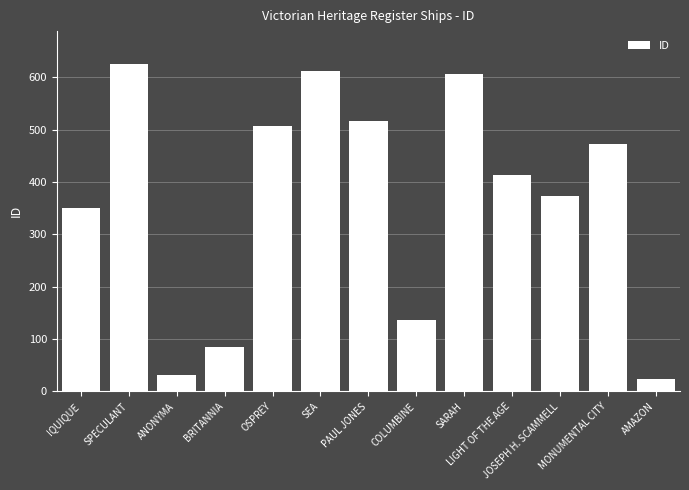

Rank the categories by value from highest to lowest.

SPECULANT, SEA, SARAH, PAUL JONES, OSPREY, MONUMENTAL CITY, LIGHT OF THE AGE, JOSEPH H. SCAMMELL, IQUIQUE, COLUMBINE, BRITANNIA, ANONYMA, AMAZON